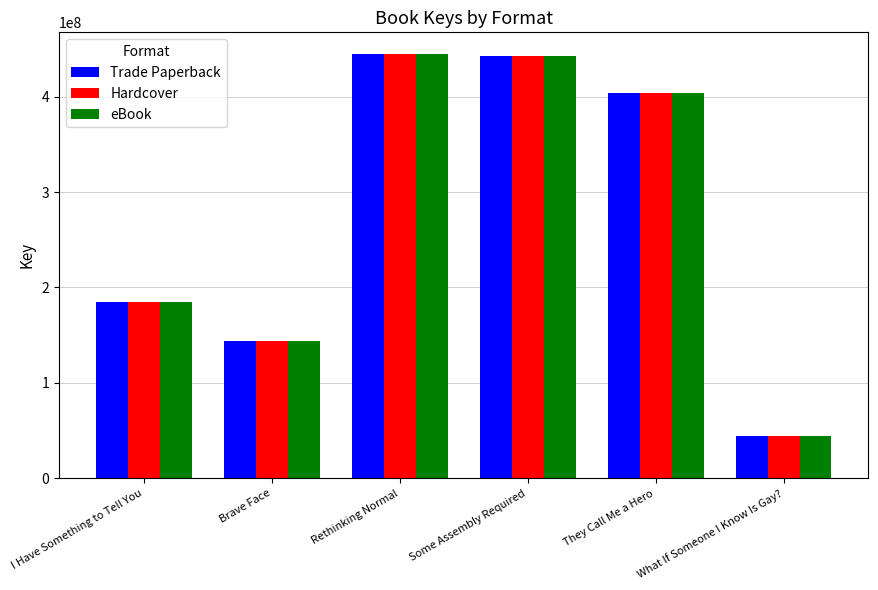

Are the bars grouped side by side (vs. stacked)?

Yes